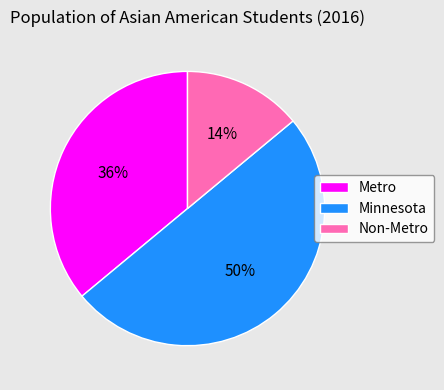

Between Minnesota and Metro, which is larger?

Minnesota